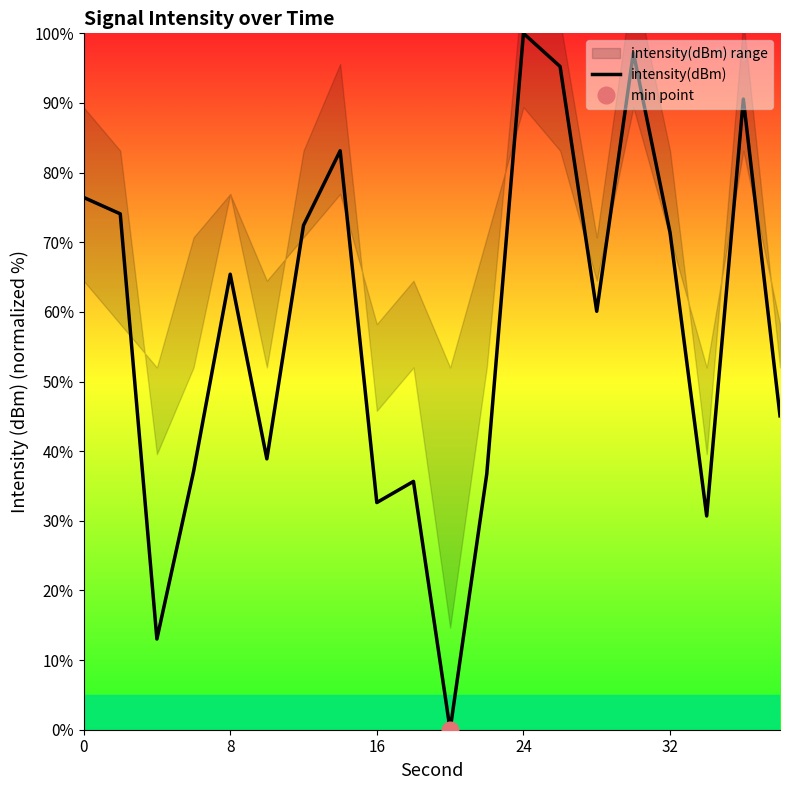

What is the maximum value for intensity(dBm)?

100.0